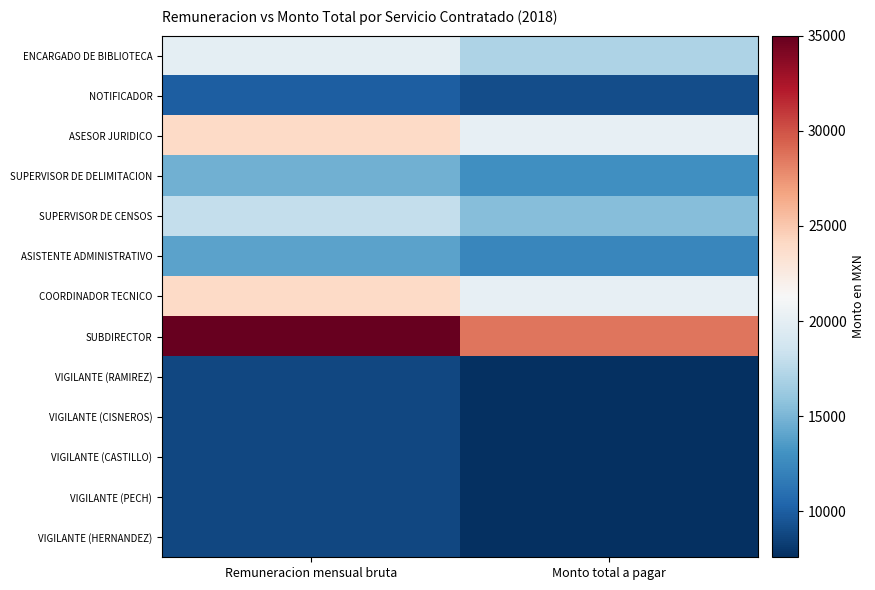

Which series has the largest total across all categories?

SUBDIRECTOR